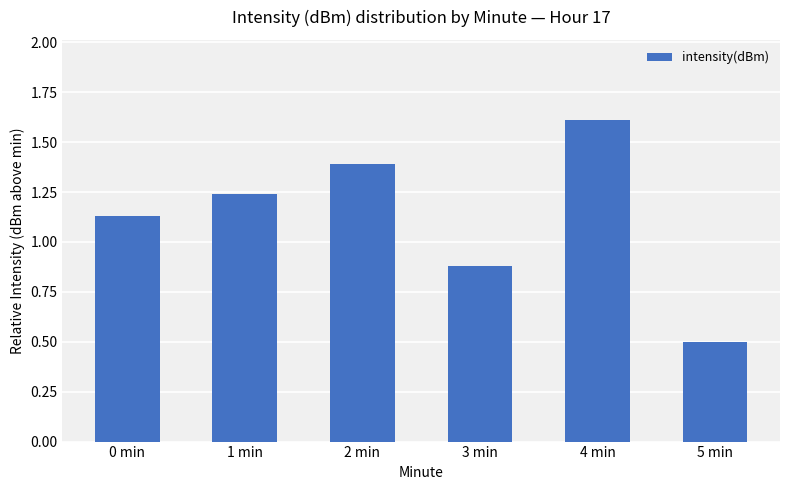

What is the label of the 6th bar from the right?

0 min